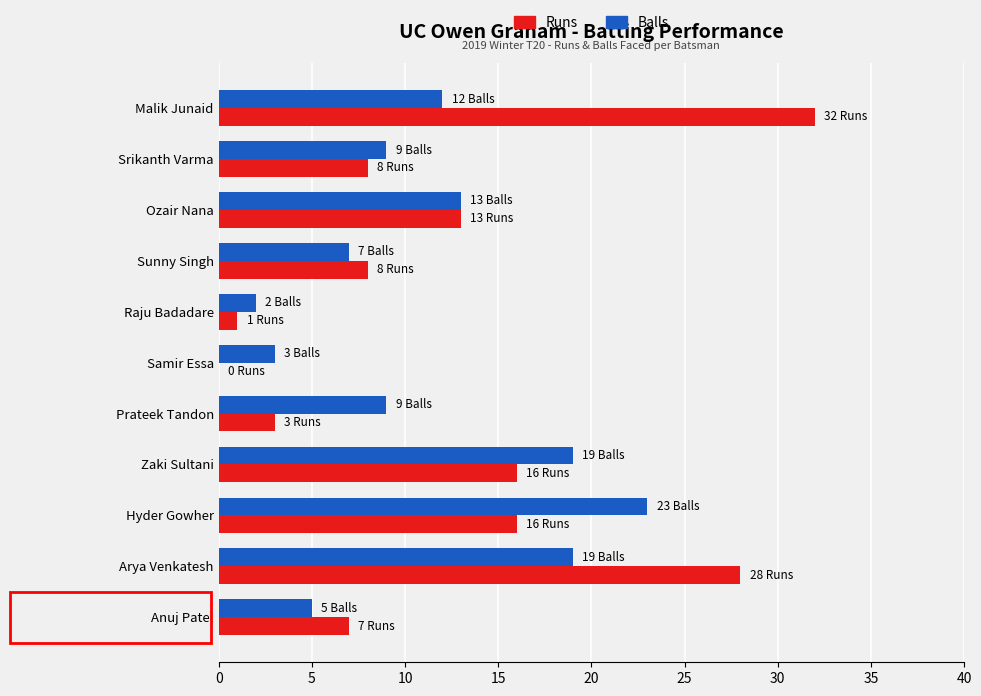

Between Zaki Sultani and Hyder Gowher, which series saw the biggest shift?

Balls